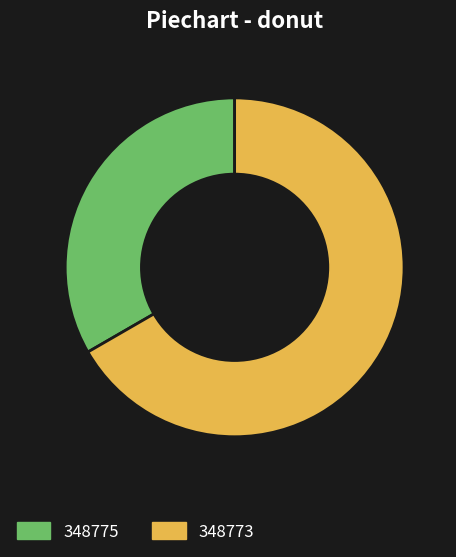

Rank the categories by value from highest to lowest.

348773, 348775